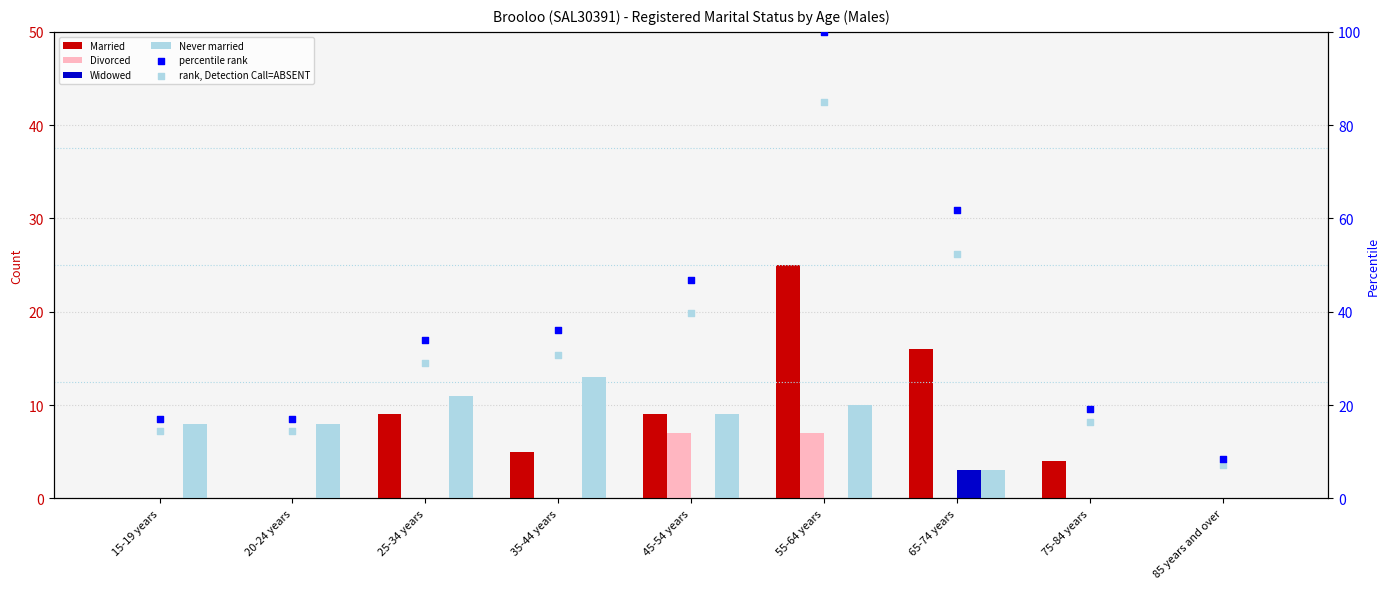

Is the value of rank, Detection Call=ABSENT at 15-19 years greater than the value of percentile rank at 85 years and over?

Yes